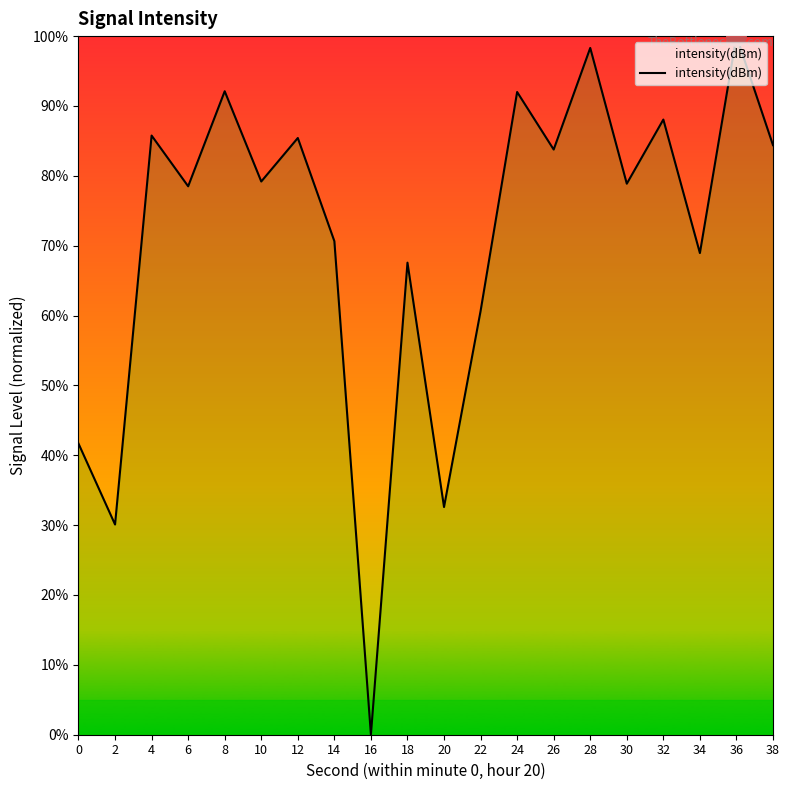

What is the maximum value shown in the chart?

100.0